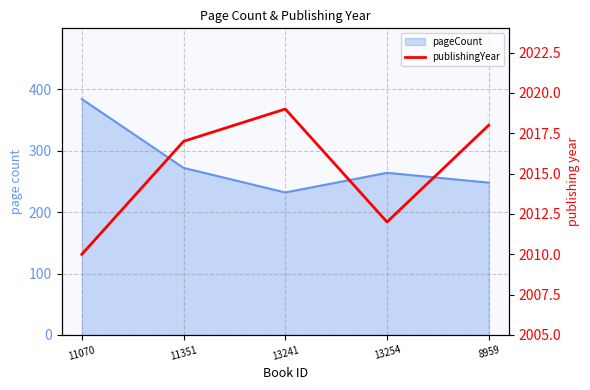

How many interior local valleys (lower than both neighbors) does the data have?

1